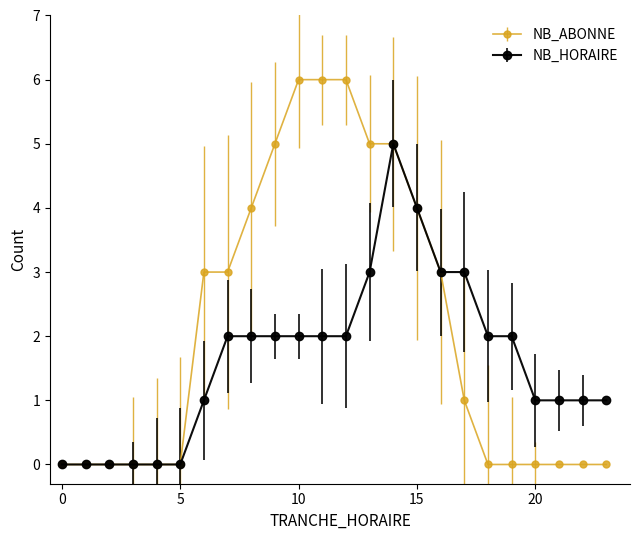

Which series has the widest spread of values?

NB_ABONNE